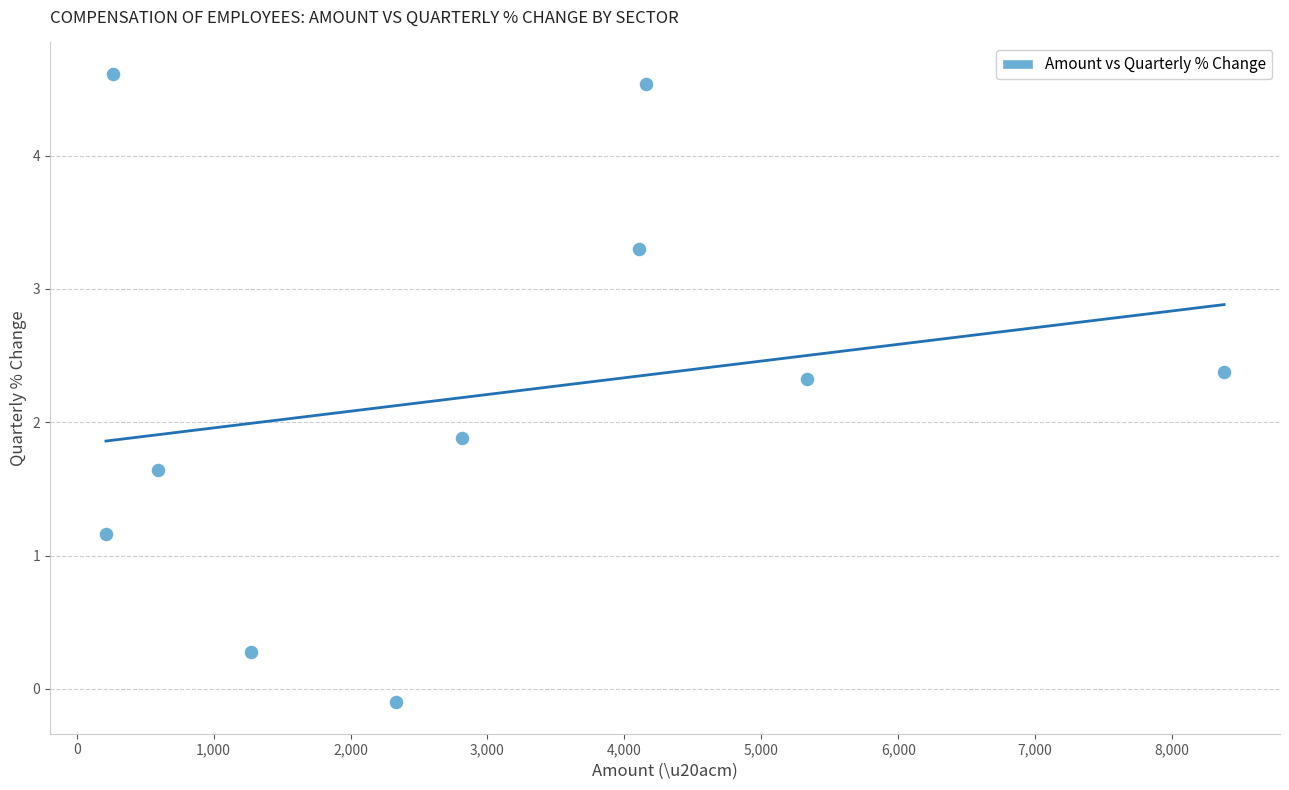

What is the range of X values (max minus min)?

8165.3